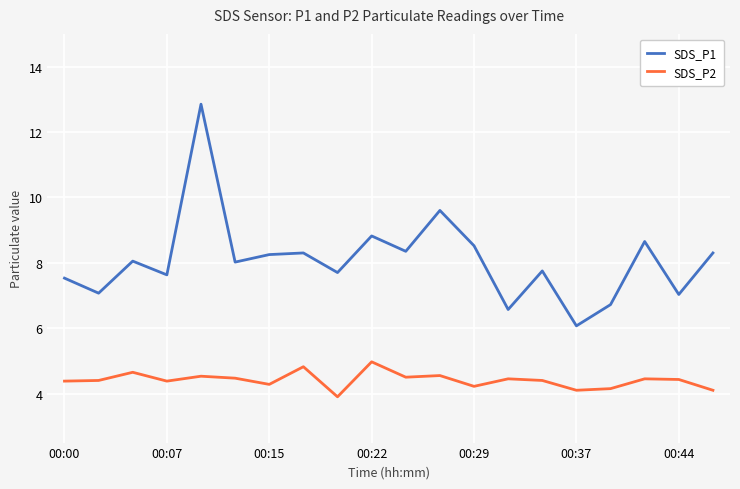

What is the minimum value shown in the chart?

3.9